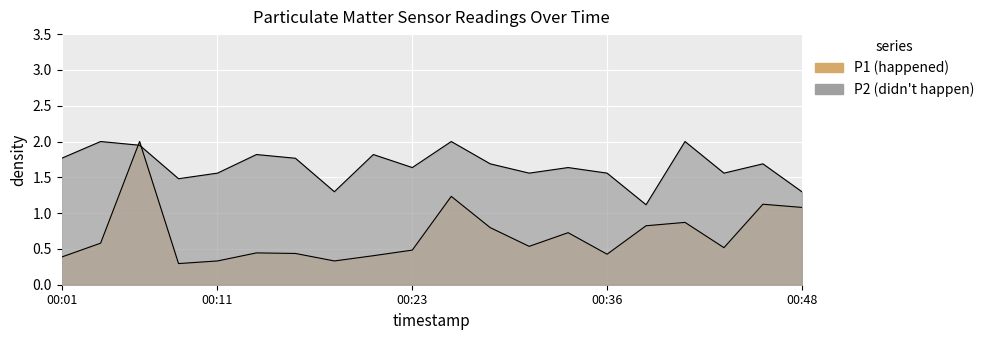

True or false: P2 and P1 cross at least once.

True